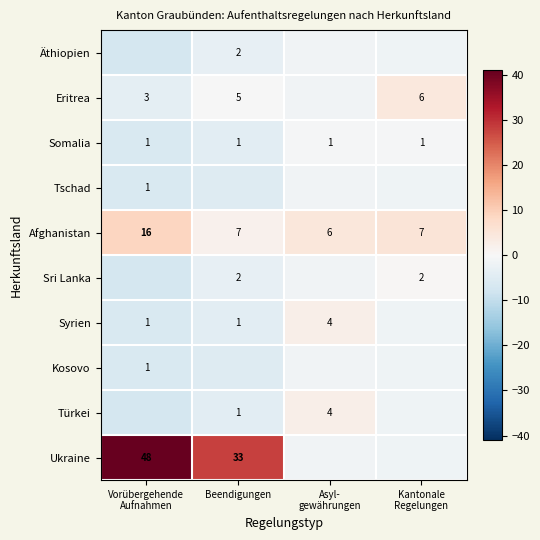

Is the value of Syrien at Kantonale Regelungen greater than the value of Ukraine at Kantonale Regelungen?

No